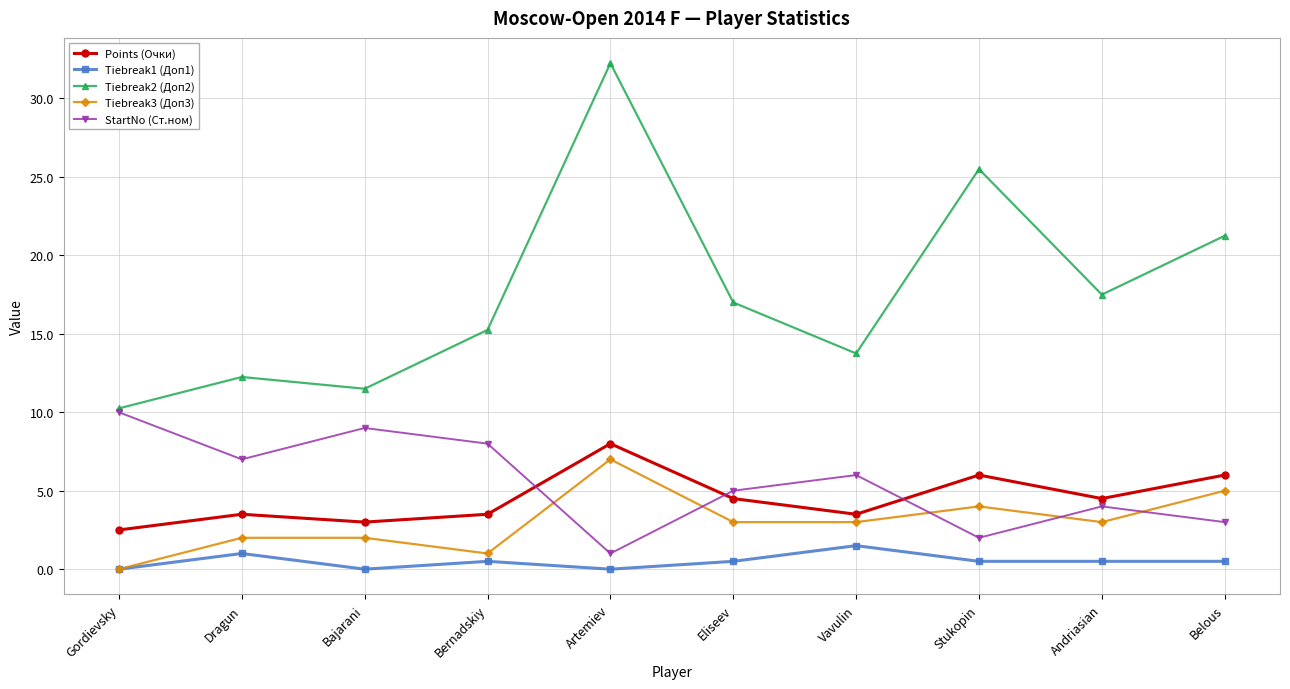

The value of Tiebreak2 (Доп2) at Bajarani is 4.8. True or false?

False